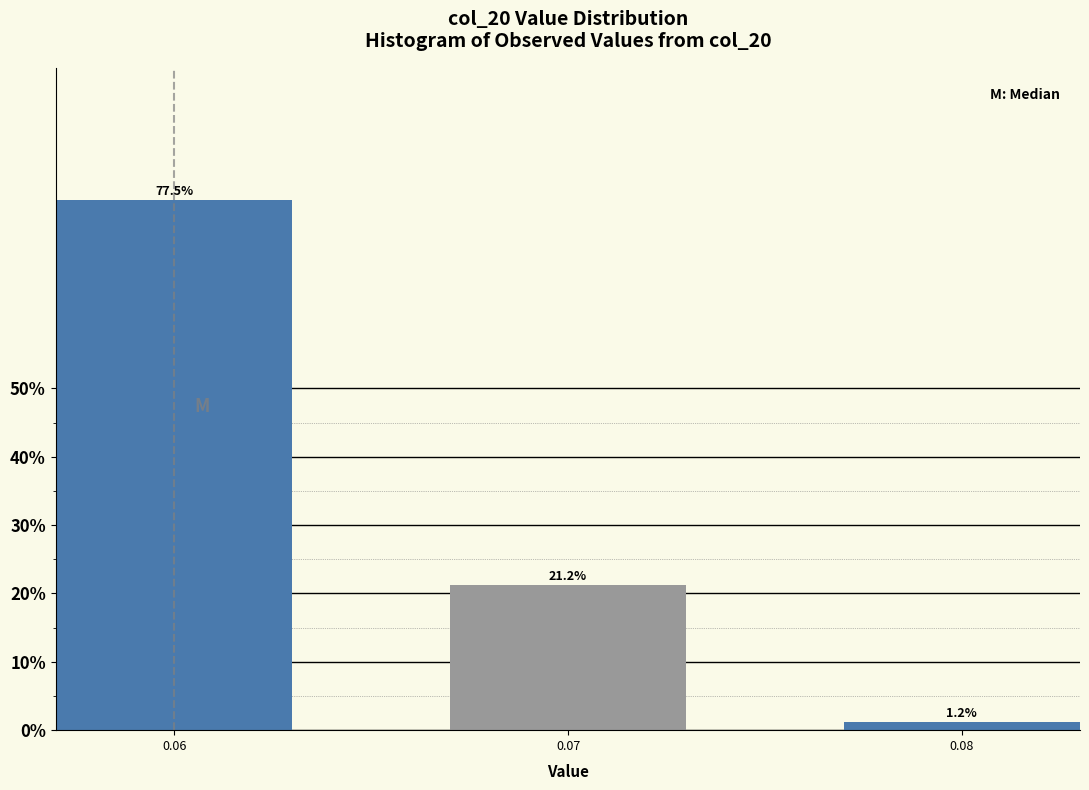

What is the average value?

33.3